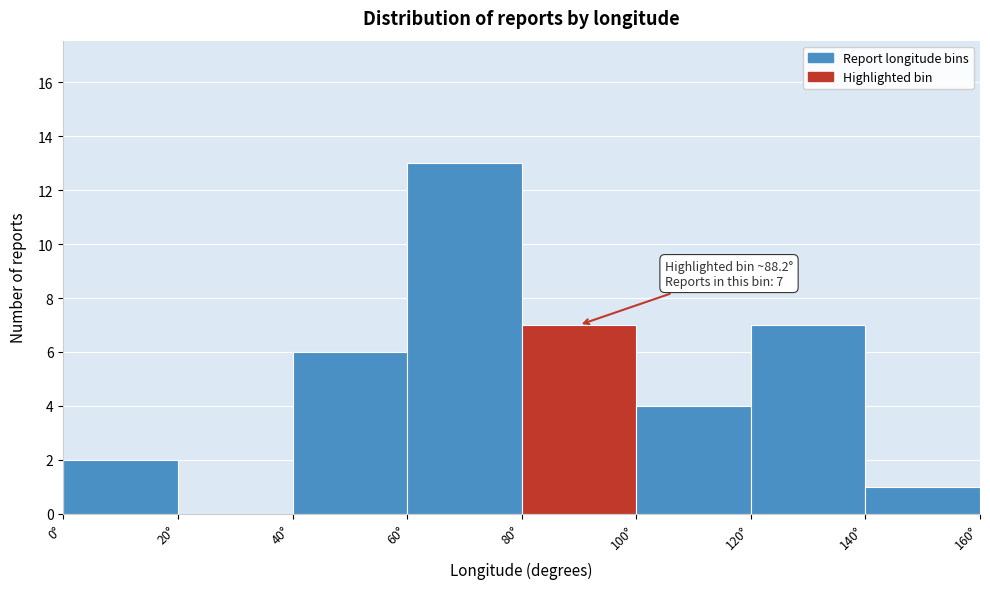

Over which range of the x-axis is the bar tallest?

60 to 80